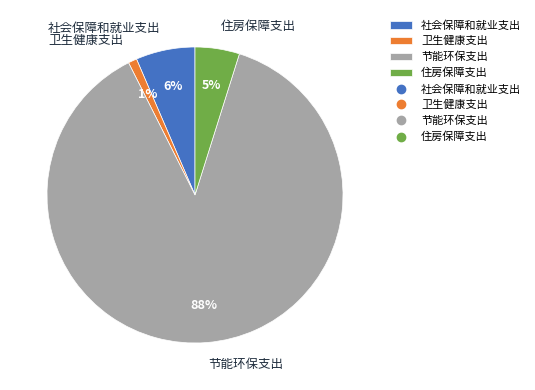

To the nearest percent, what is the difference between the largest and smallest slice percentages?

87%